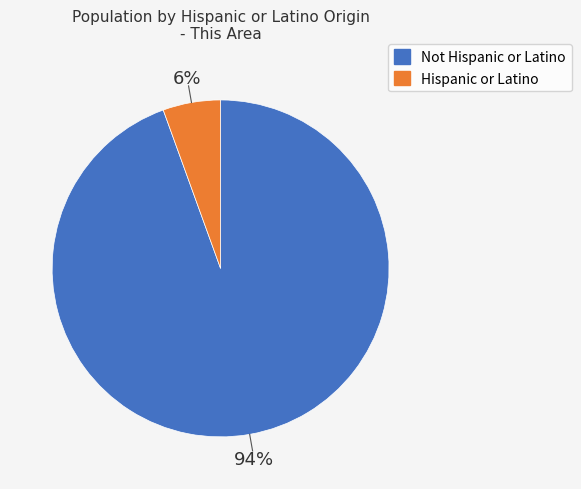

Does any single category account for the majority?

Yes